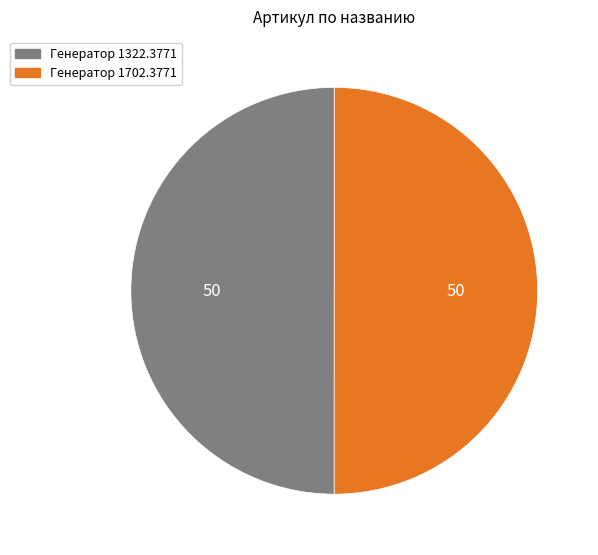

Do Генератор 1702.3771 and Генератор 1322.3771 together represent more than half of the pie?

Yes